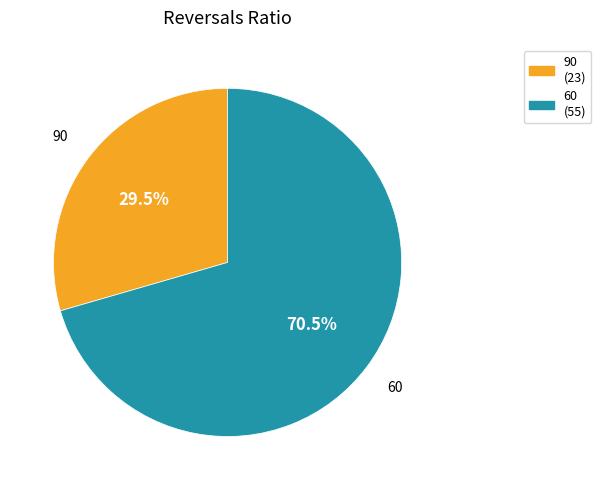

Which slice is the smallest?

90